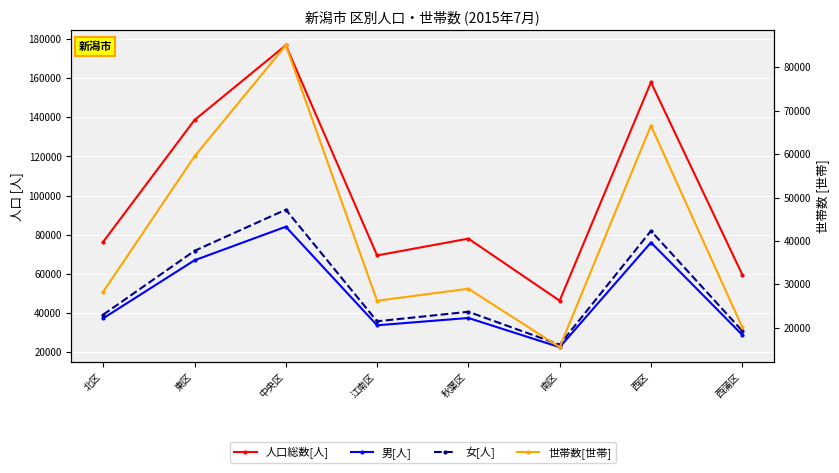

True or false: 人口総数[人] has more than 2 points higher than both neighbors.

True